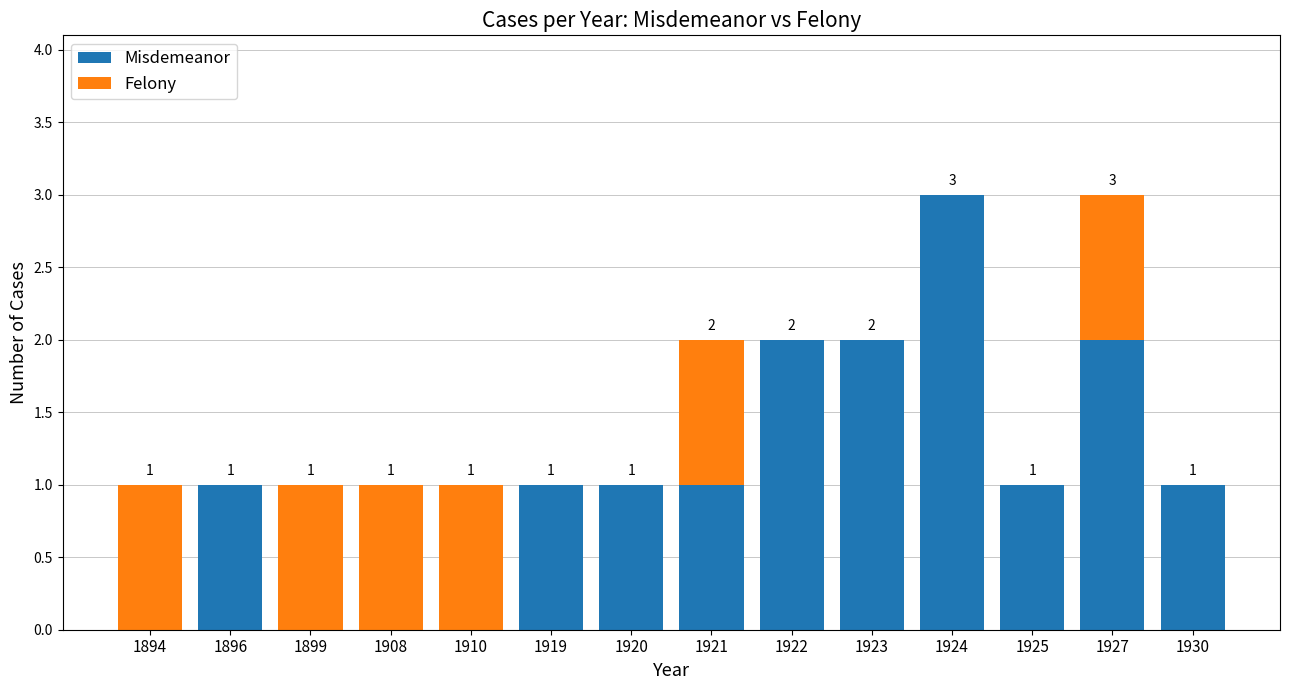

What is the total value across all series at 1924?

3